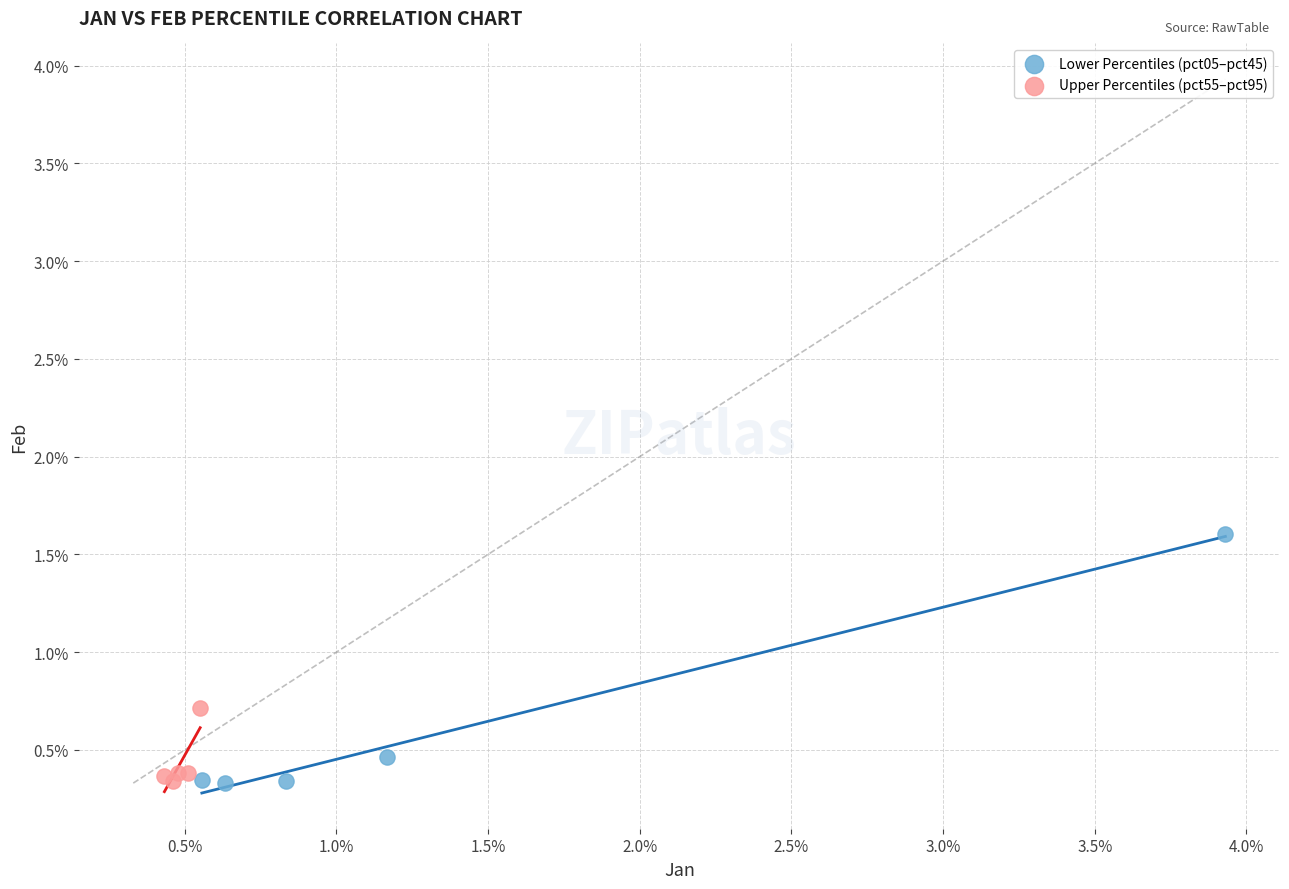

Which series has the widest spread of Y values?

Lower Percentiles (pct05–pct45)